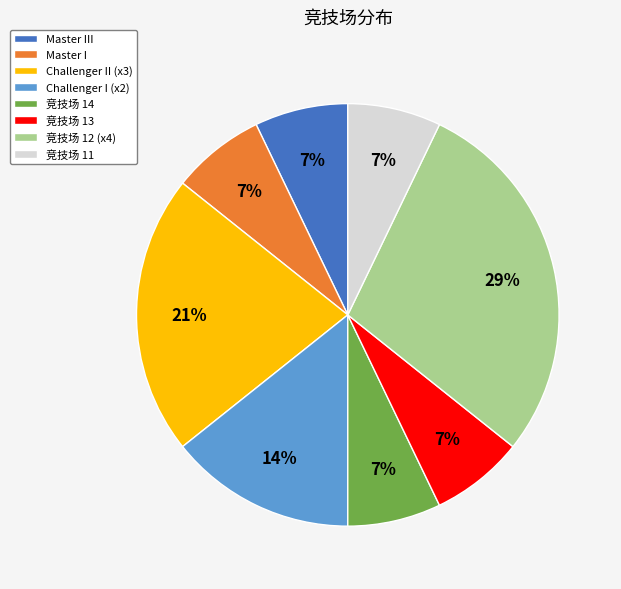

What is the largest slice in the pie chart?

竞技场 12 (x4)